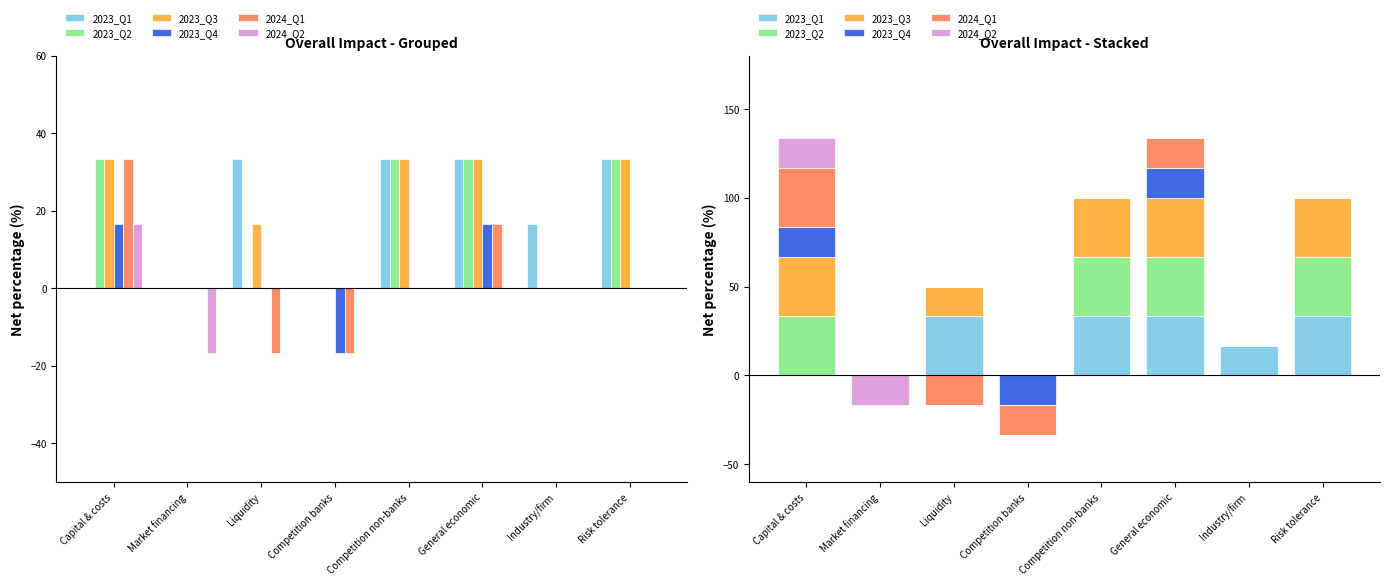

The value of 2024_Q1 at General economic is 16.7. True or false?

True